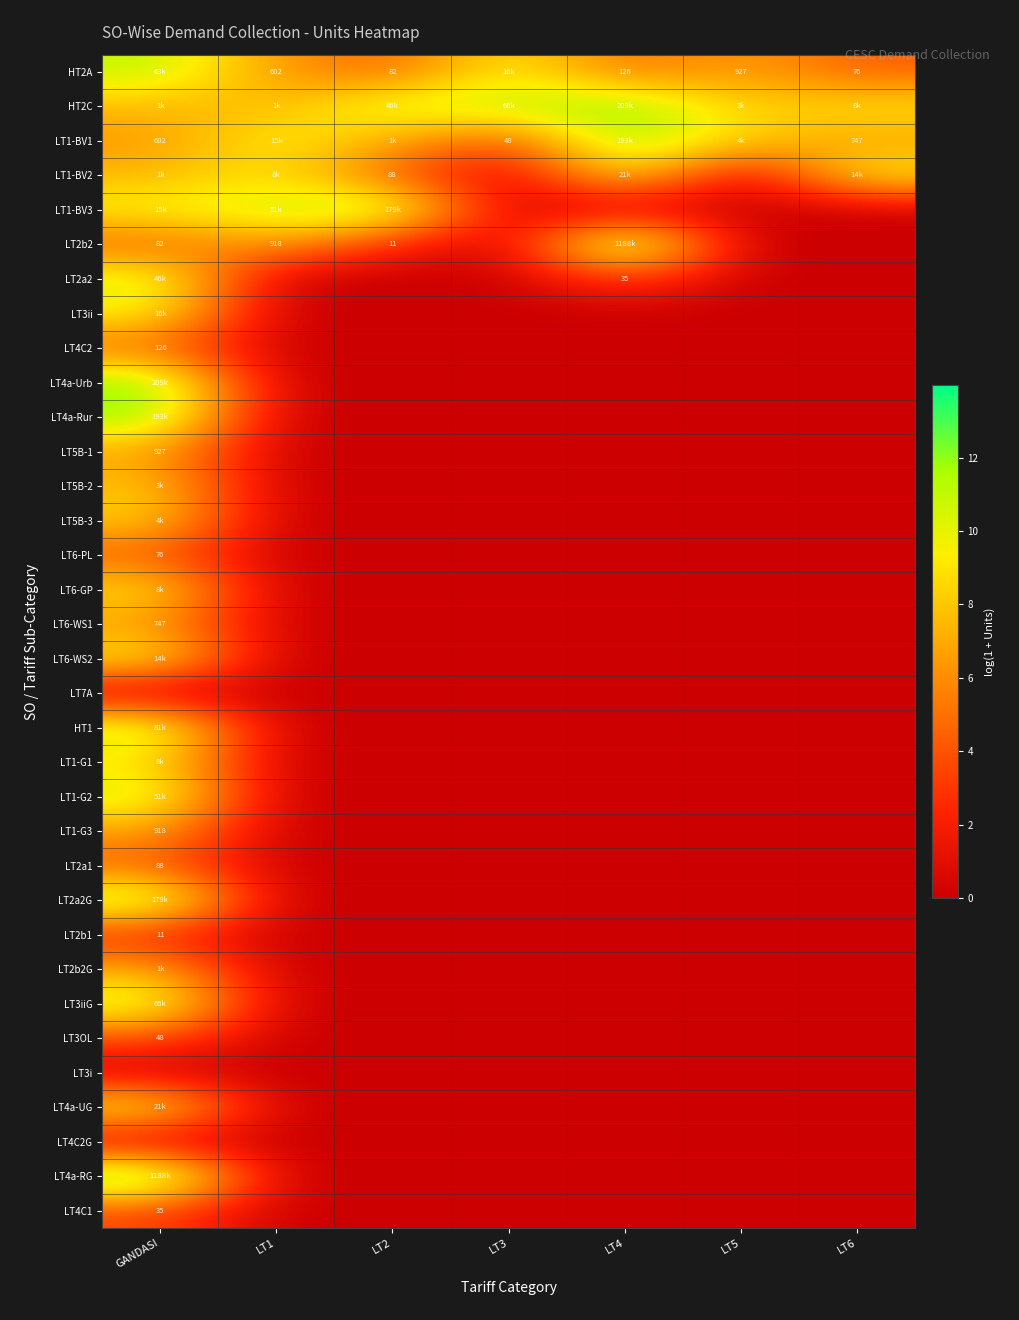

Count the LT6-WS2 values in the range 0 to 1.

6